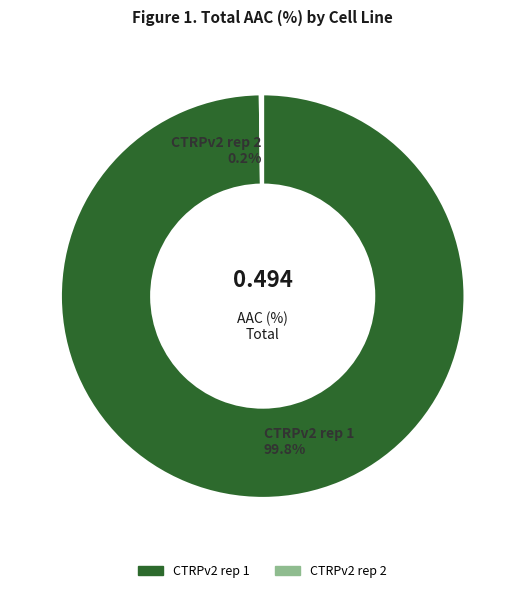

Does any single category account for the majority?

Yes